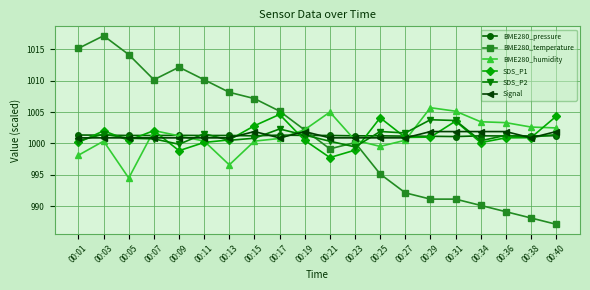

The value of SDS_P1 at 00:29 is 1705.8. True or false?

False